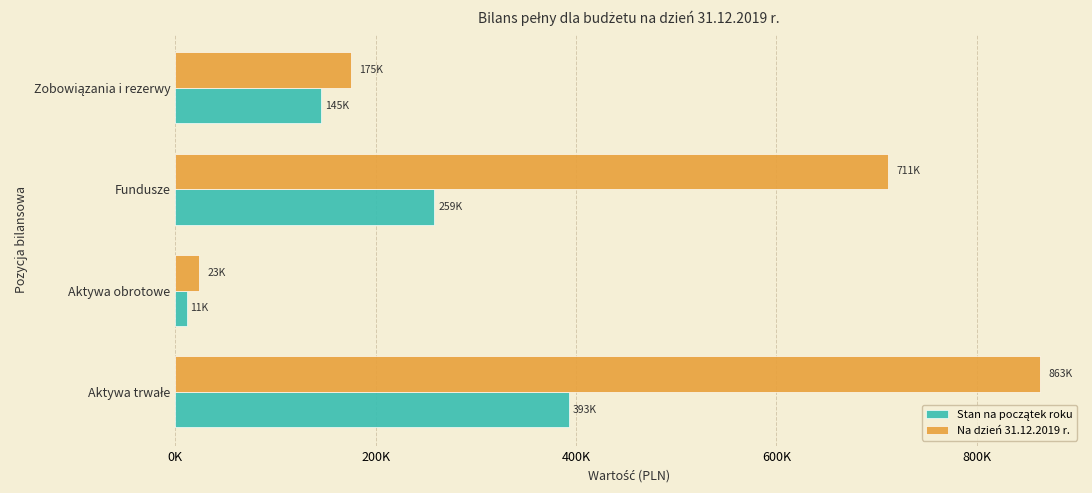

What are all the series names shown in the legend?

Stan na początek roku, Na dzień 31.12.2019 r.